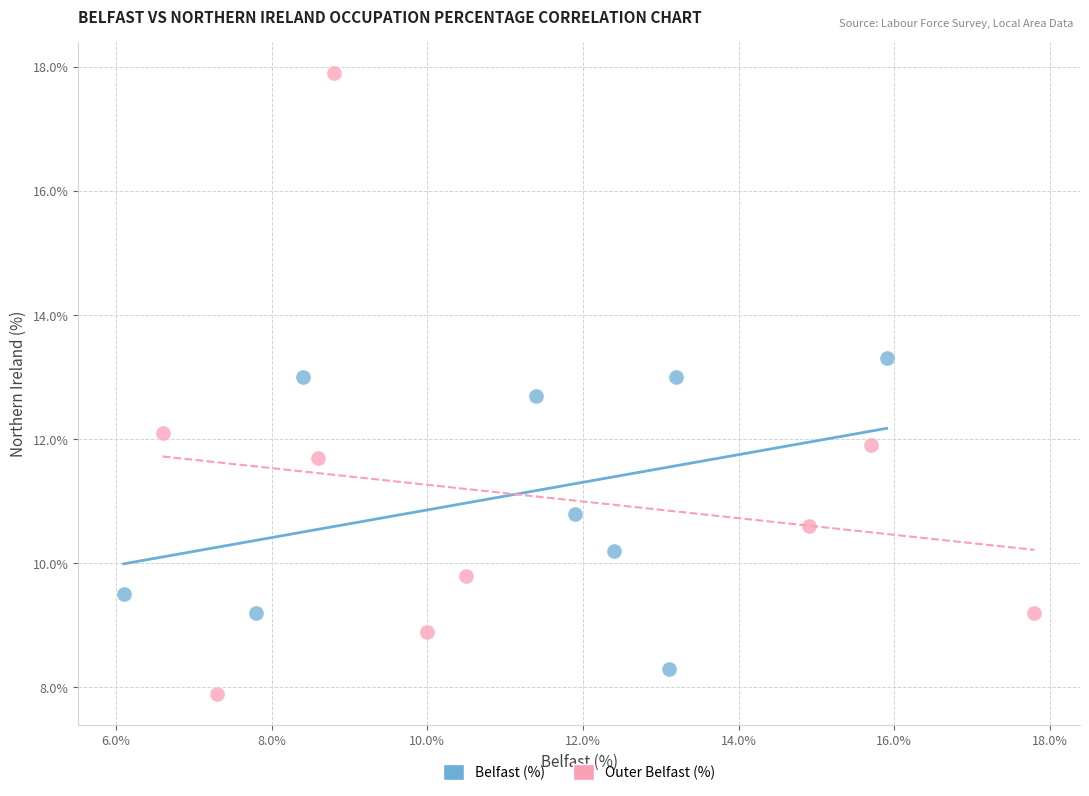

Which series contains the highest Y value?

Outer Belfast (%)